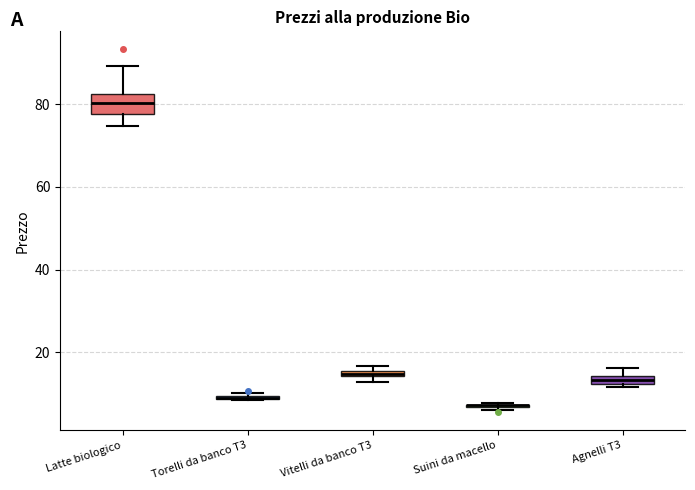

Which box is the tallest, from its lower edge to its upper edge?

Latte biologico